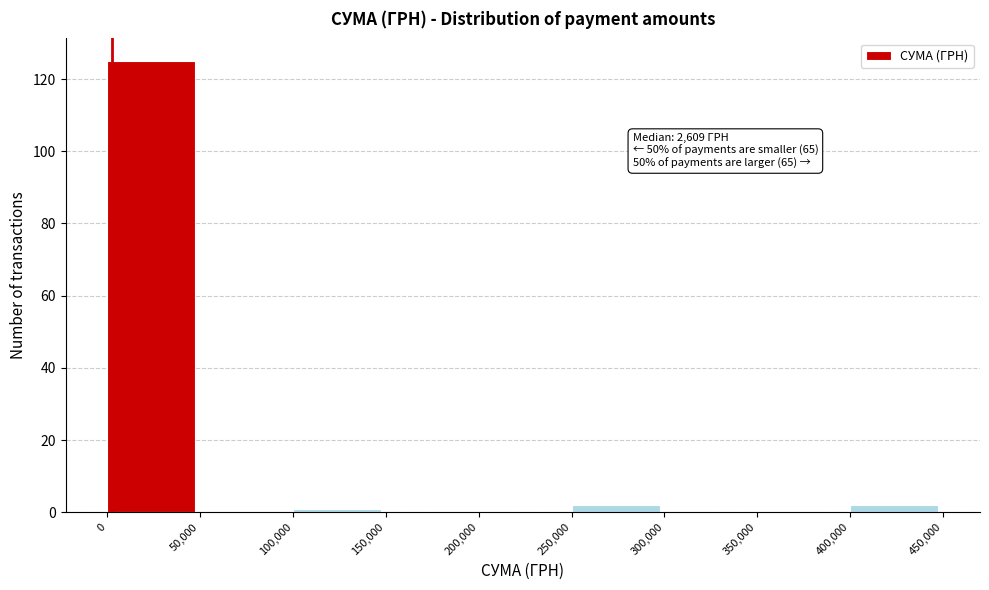

Over which range of the x-axis is the bar tallest?

0 to 50,000